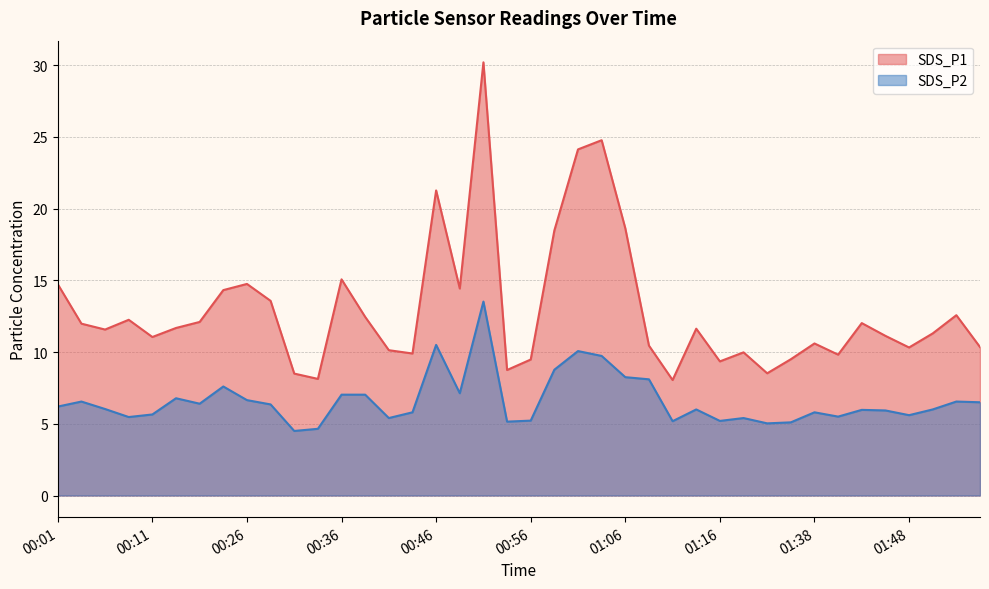

Where is SDS_P2 nearest to the value 9?

00:58